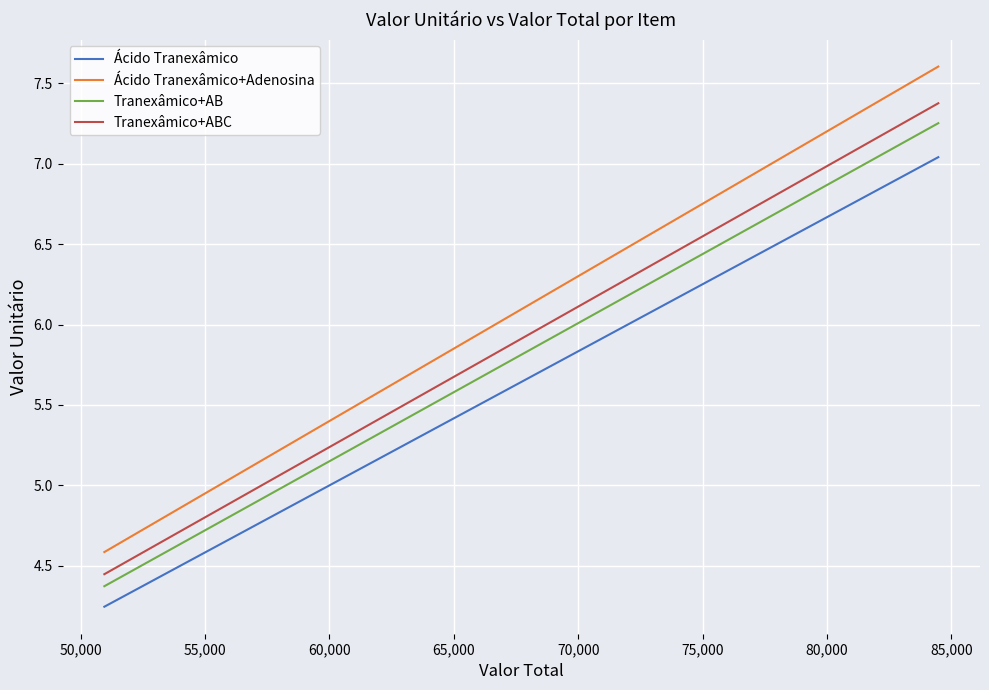

What is the difference between the maximum and minimum values in the Tranexâmico+AB series?

2.9